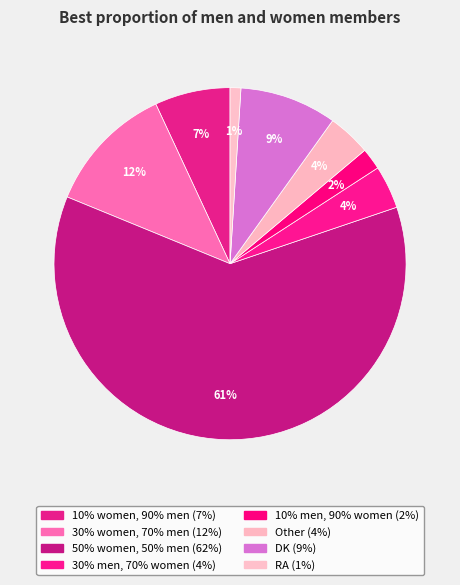

Which slice is the smallest?

RA